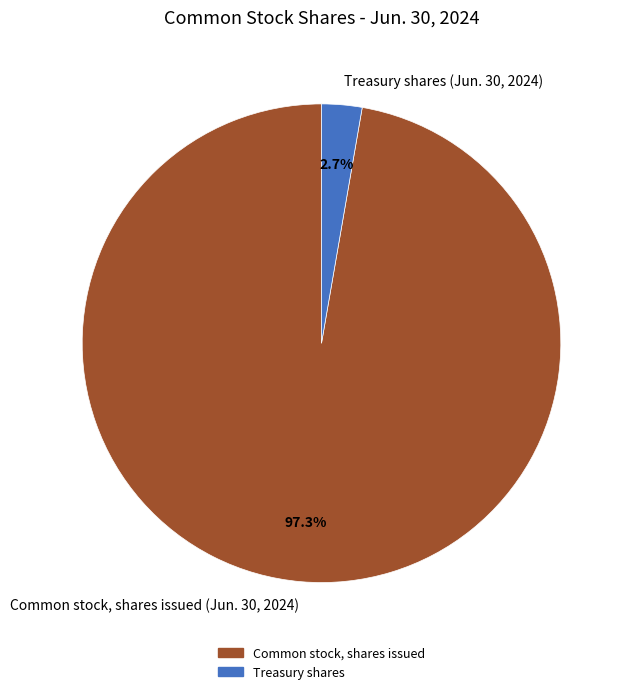

Rank the categories by value from highest to lowest.

Common stock, shares issued, Treasury shares